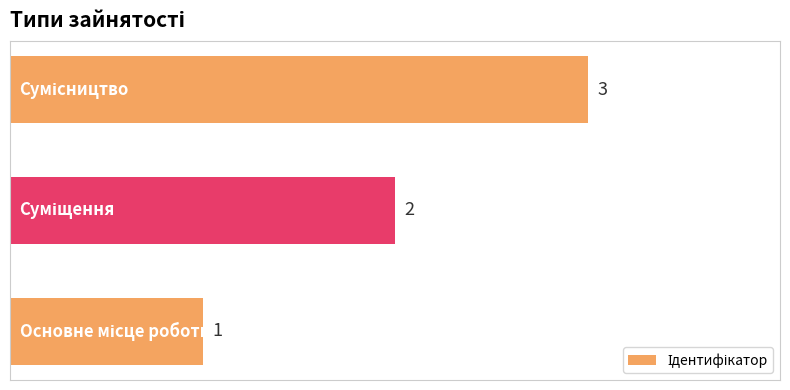

What is the sum of all values?

6